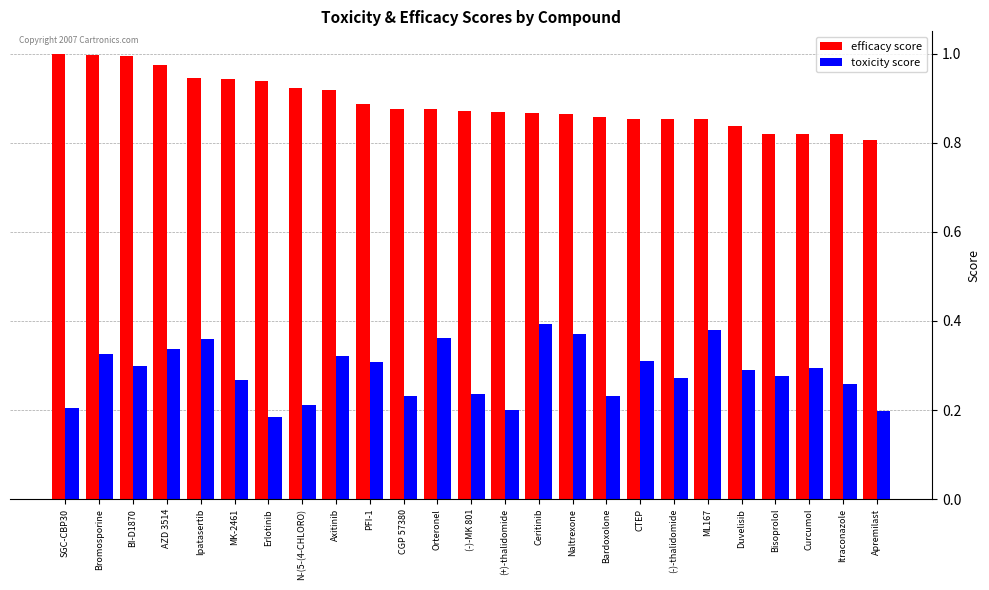

What is the sum of all toxicity score values?

7.1